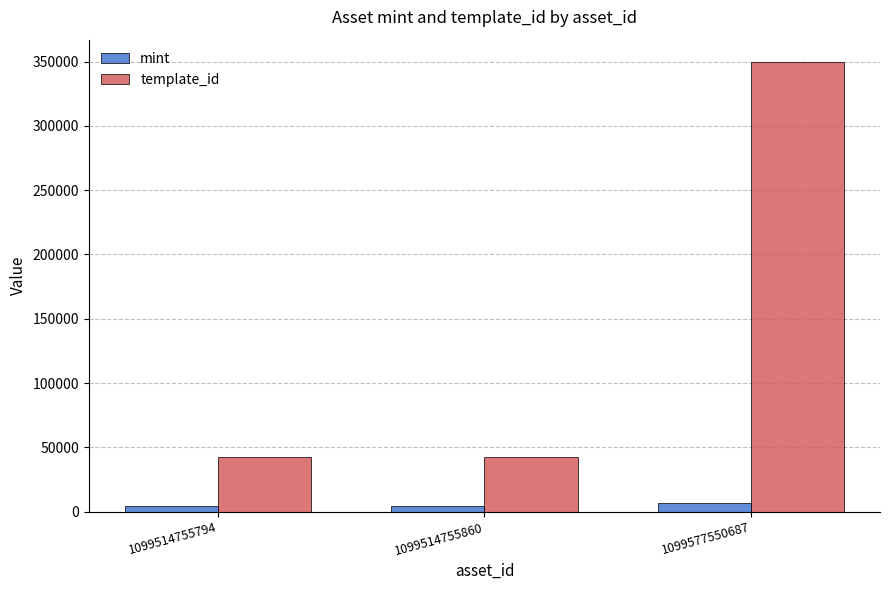

What is the average value of the template_id series?

144788